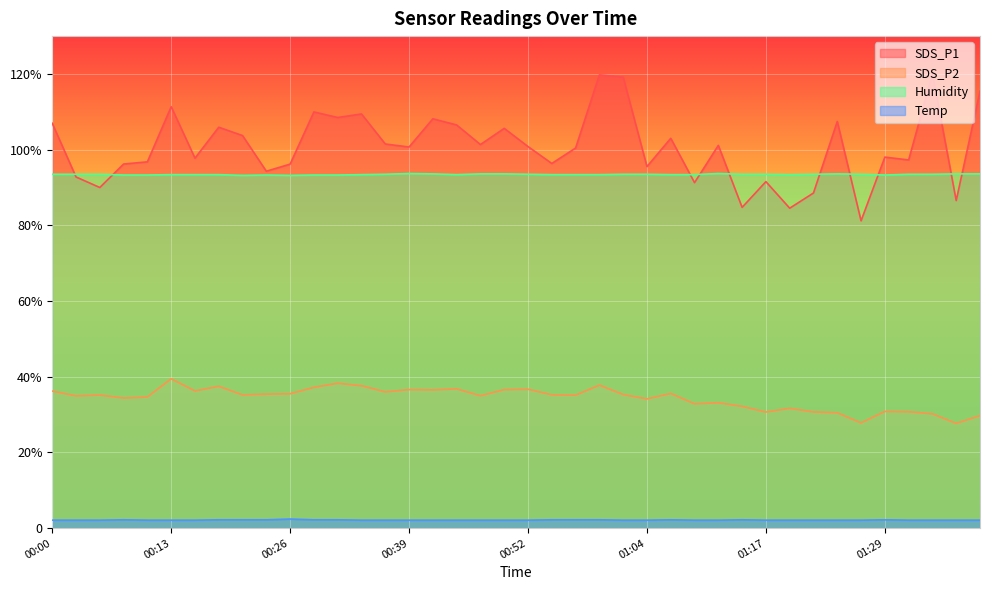

What is the maximum value for SDS_P1?

120.0